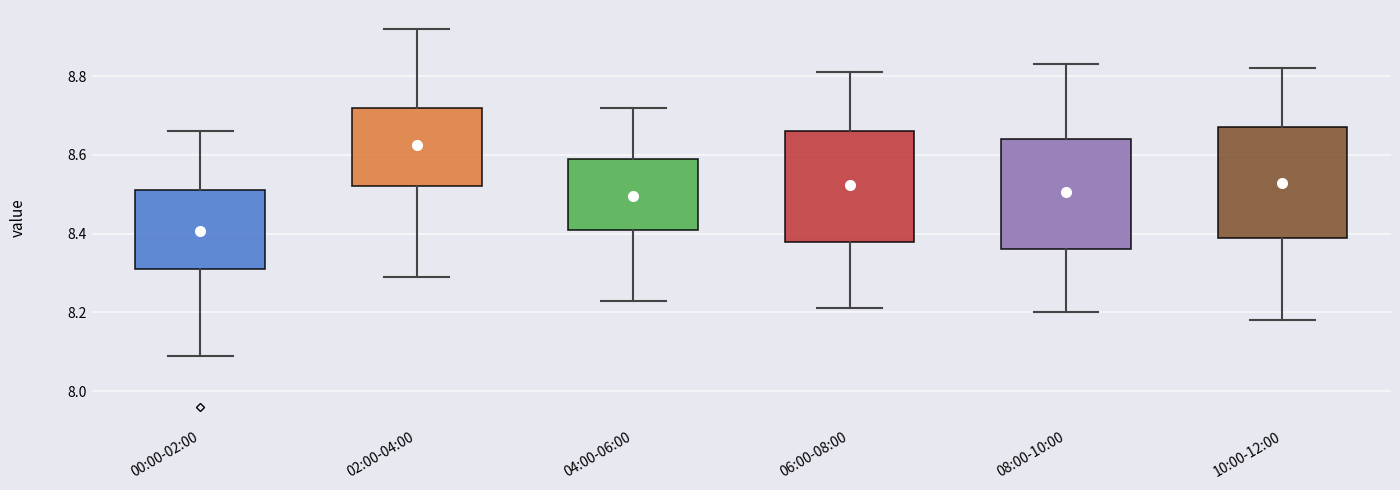

Reading left to right, transcribe this box plot: for each box, give where its median line is, the range the box spans, and where its two whiskers end, as read against the y-axis. The values are not printed on the chart, so give them approximately, as read against the axis.

00:00-02:00: median 8.44, box 8.32 to 8.52, whiskers 8.10 to 8.66
02:00-04:00: median 8.66, box 8.52 to 8.72, whiskers 8.30 to 8.92
04:00-06:00: median 8.52, box 8.42 to 8.60, whiskers 8.24 to 8.72
06:00-08:00: median 8.54, box 8.38 to 8.66, whiskers 8.22 to 8.82
08:00-10:00: median 8.52, box 8.36 to 8.64, whiskers 8.20 to 8.84
10:00-12:00: median 8.54, box 8.40 to 8.68, whiskers 8.18 to 8.82